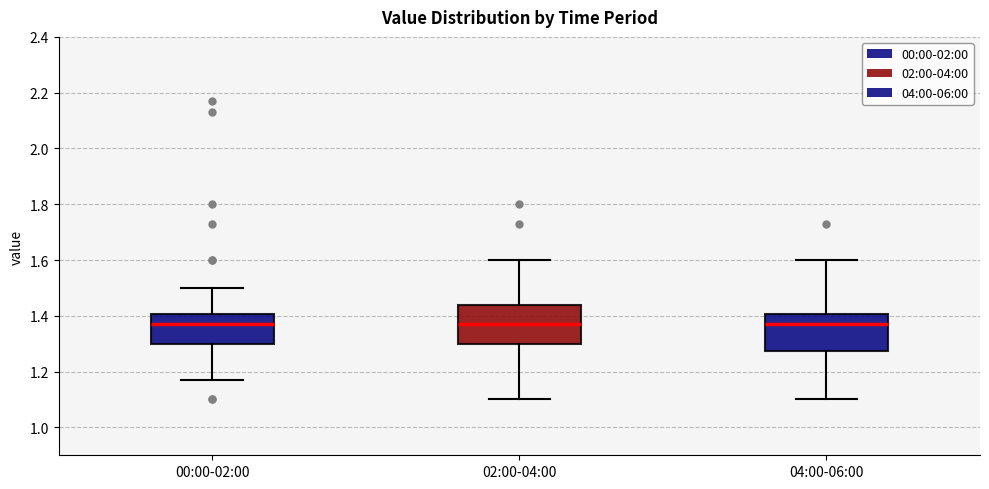

Reading left to right, transcribe this box plot: for each box, give where its median line is, the range the box spans, and where its two whiskers end, as read against the y-axis. The values are not printed on the chart, so give them approximately, as read against the axis.

00:00-02:00: median 1.38, box 1.30 to 1.40, whiskers 1.18 to 1.50
02:00-04:00: median 1.38, box 1.30 to 1.44, whiskers 1.10 to 1.60
04:00-06:00: median 1.38, box 1.28 to 1.40, whiskers 1.10 to 1.60